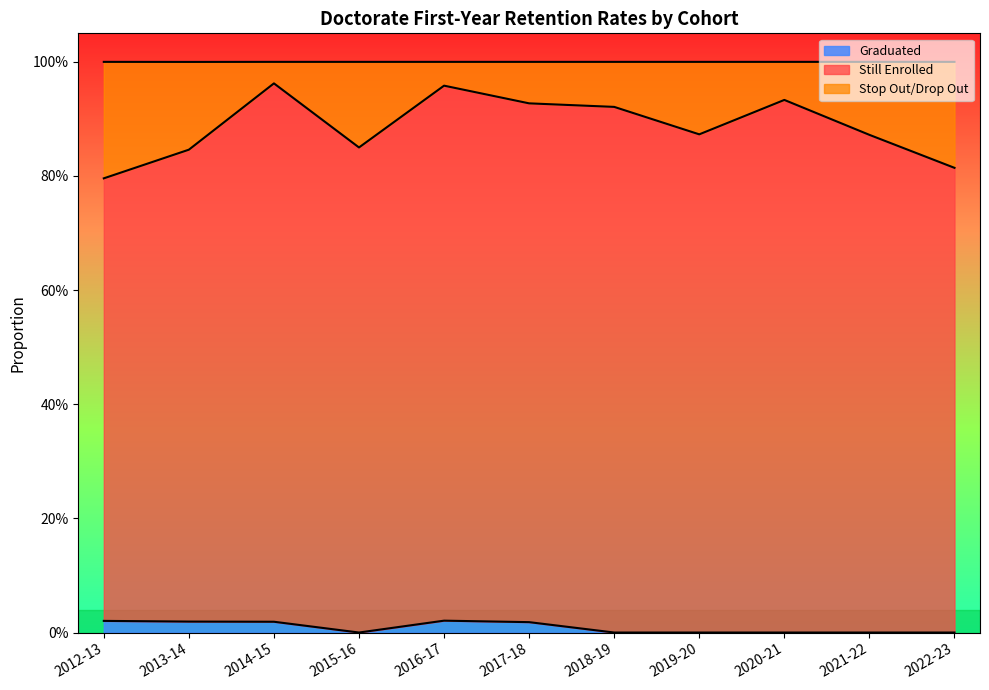

Does the chart display data point markers on the line(s)?

No